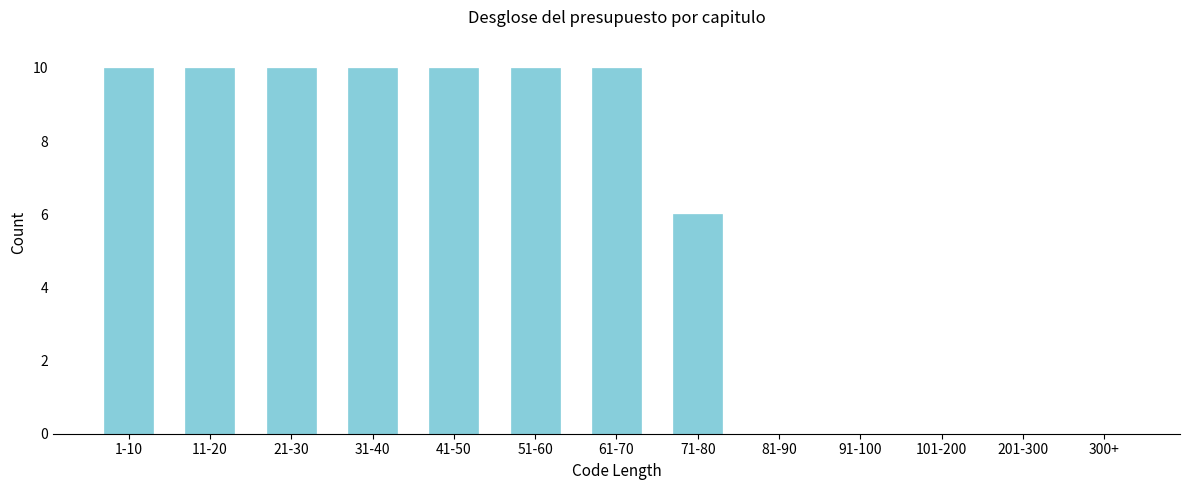

Reading left to right, list all the values displayed in this chart.

1-10=10	11-20=10	21-30=10	31-40=10	41-50=10	51-60=10	61-70=10	71-80=6	81-90=0	91-100=0	101-200=0	201-300=0	300+=0